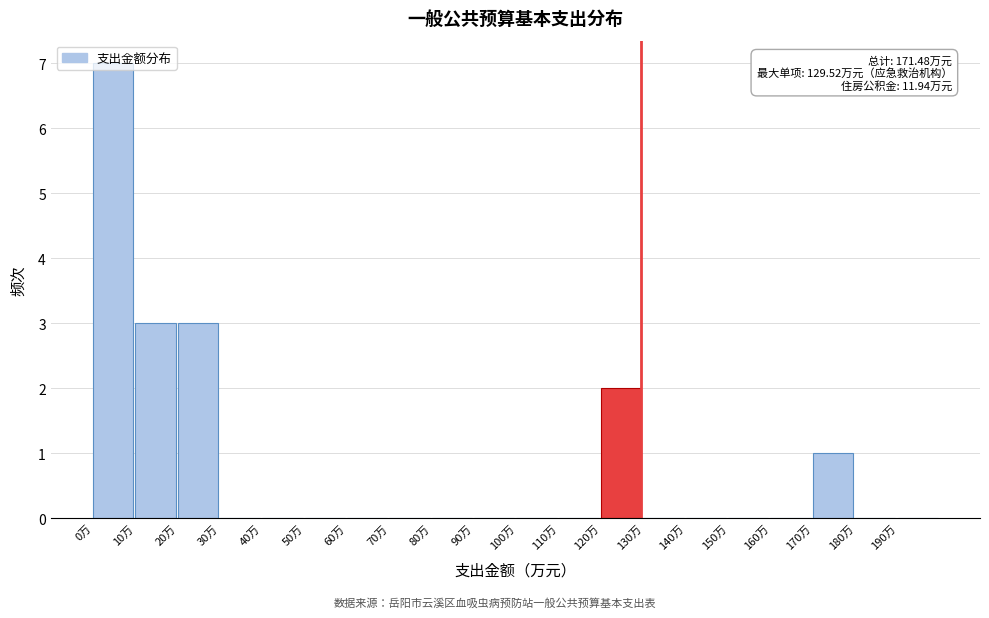

Which range on the x-axis has the tallest bar?

0 to 10